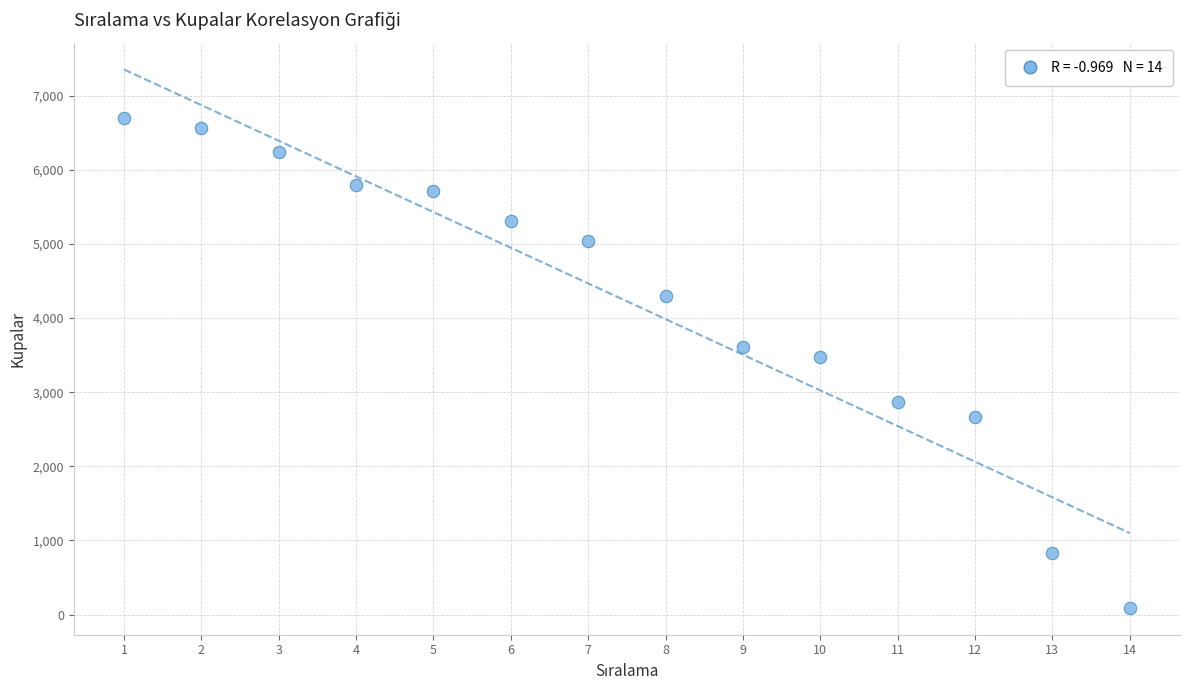

What is the range of X values (max minus min)?

13